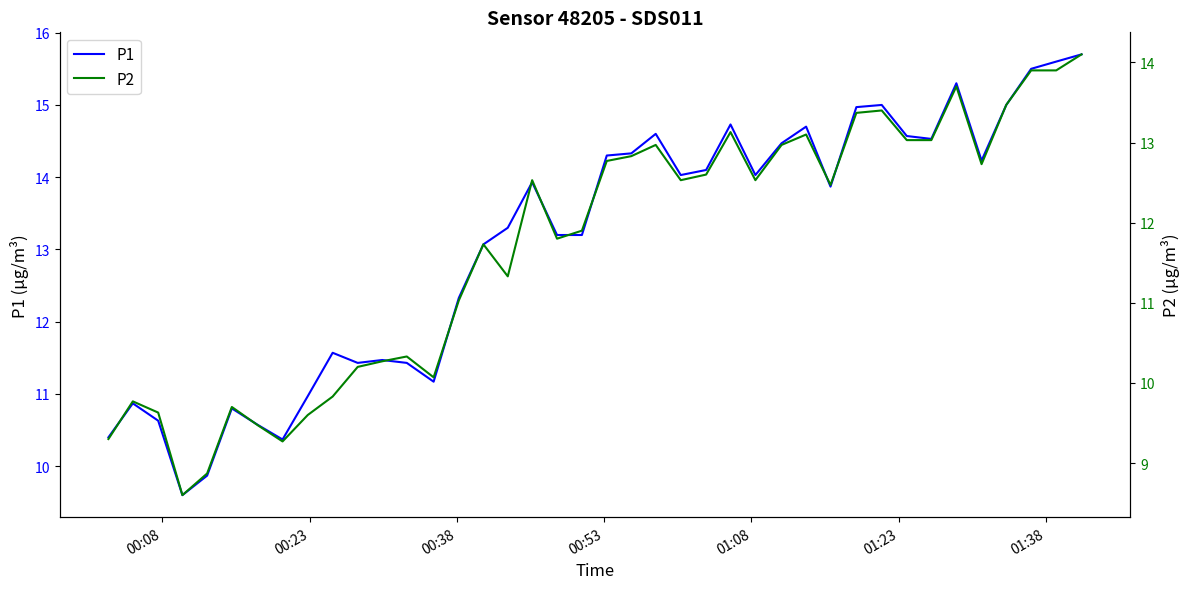

Which series has the largest range (max minus min)?

P1